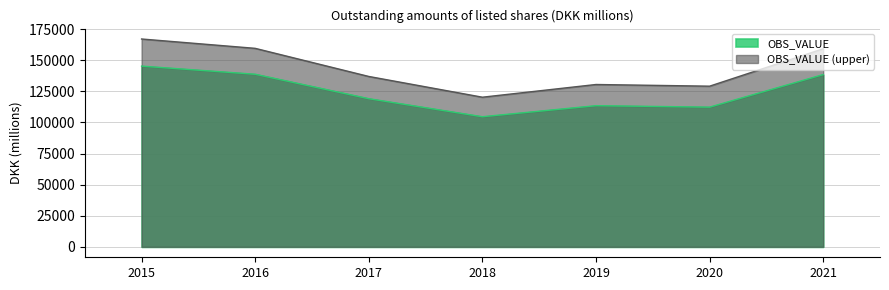

Which has a higher value, 2019 or 2015?

2015